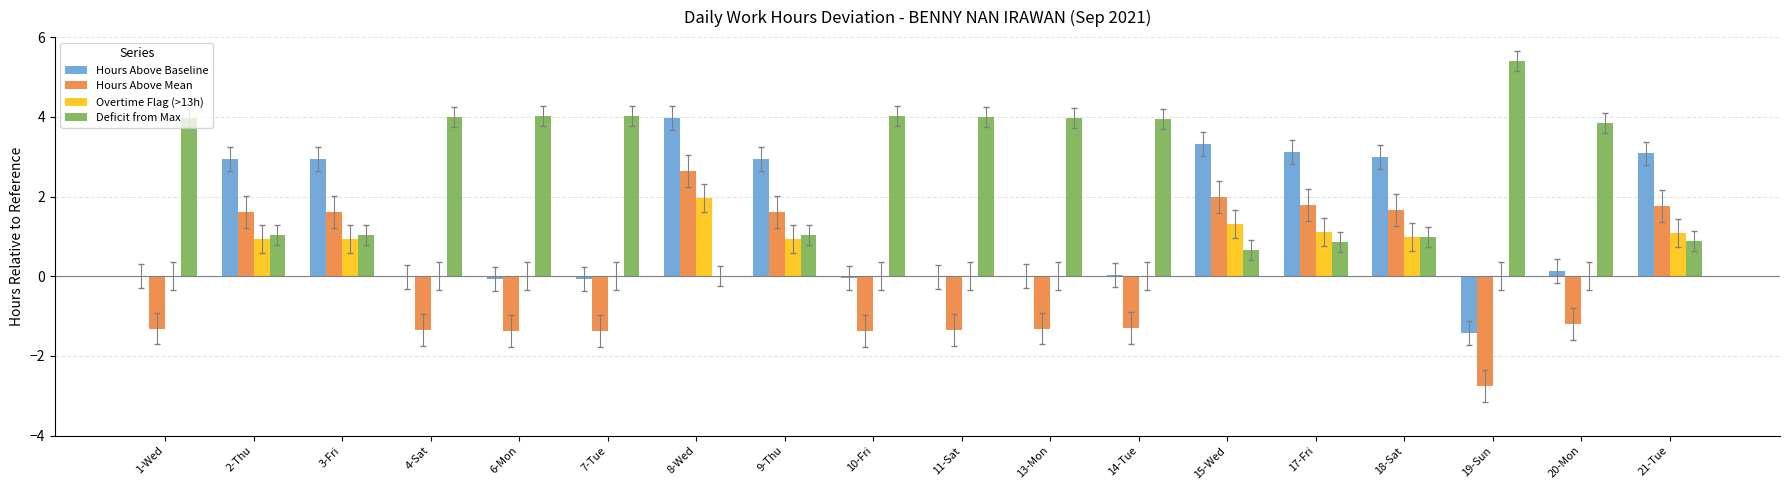

The Deficit from Max series shows 0.9 at 17-Fri. True or false?

True